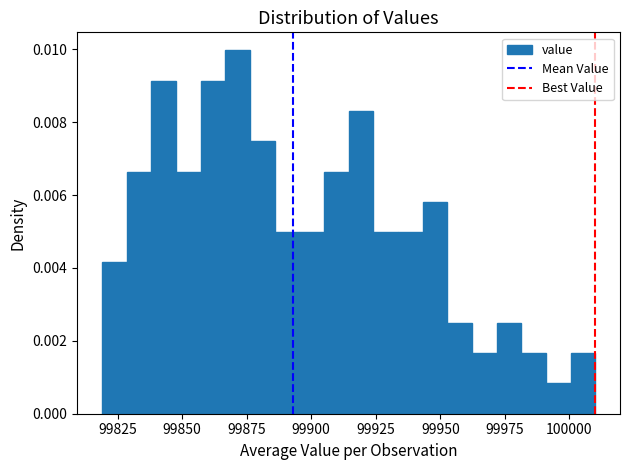

Around what value on the x-axis is the tallest bar? Give the approximate position of its centre, as read against the axis.

99870